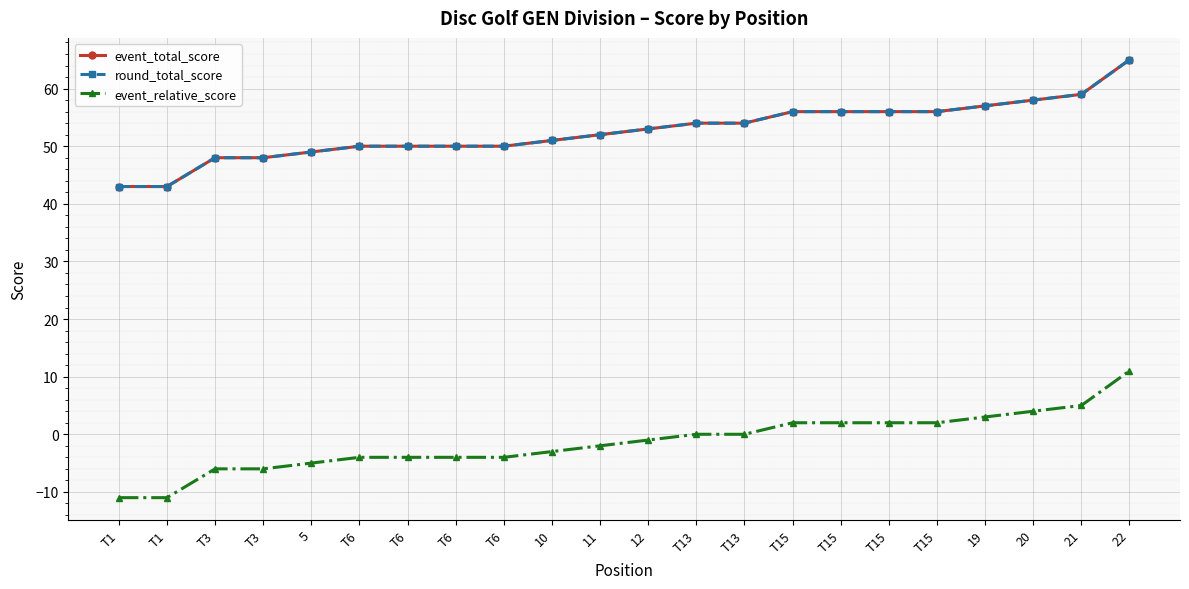

What is the value of the event_total_score point at the 4th from the left?

48